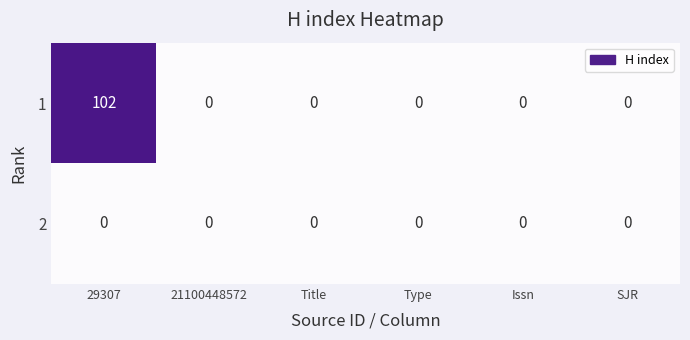

What is the maximum value shown in the chart?

102